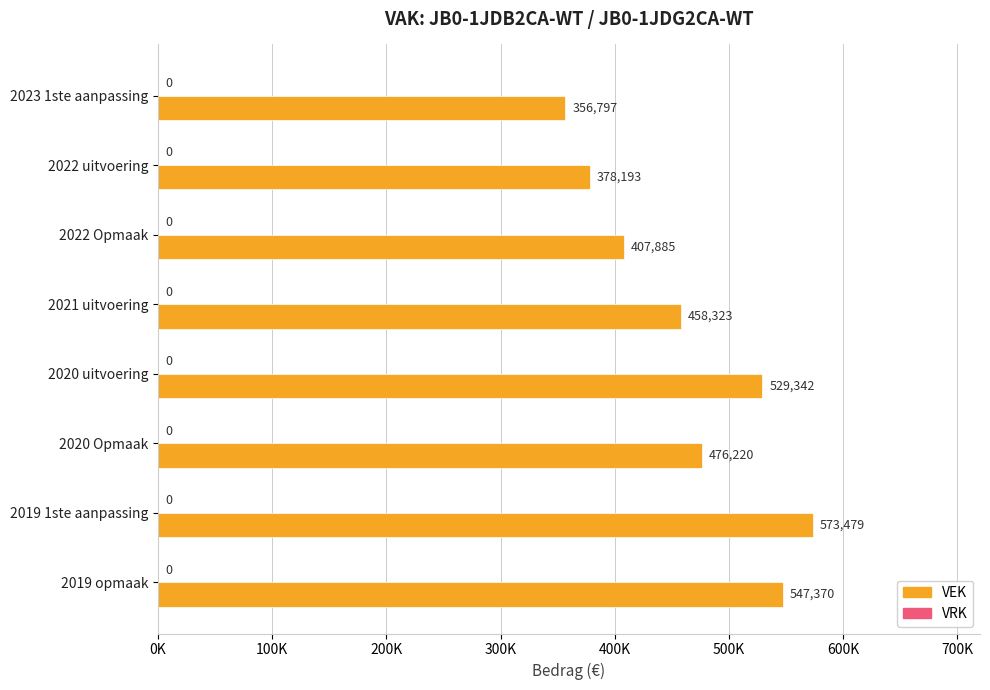

Does the chart contain any negative values?

No